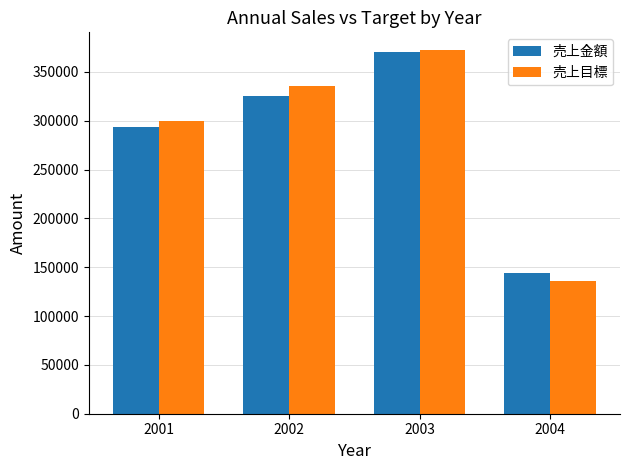

Reading left to right, list all the values displayed in this chart.

売上金額: 293590	325260	370370	144420
売上目標: 300000	336000	372000	136000